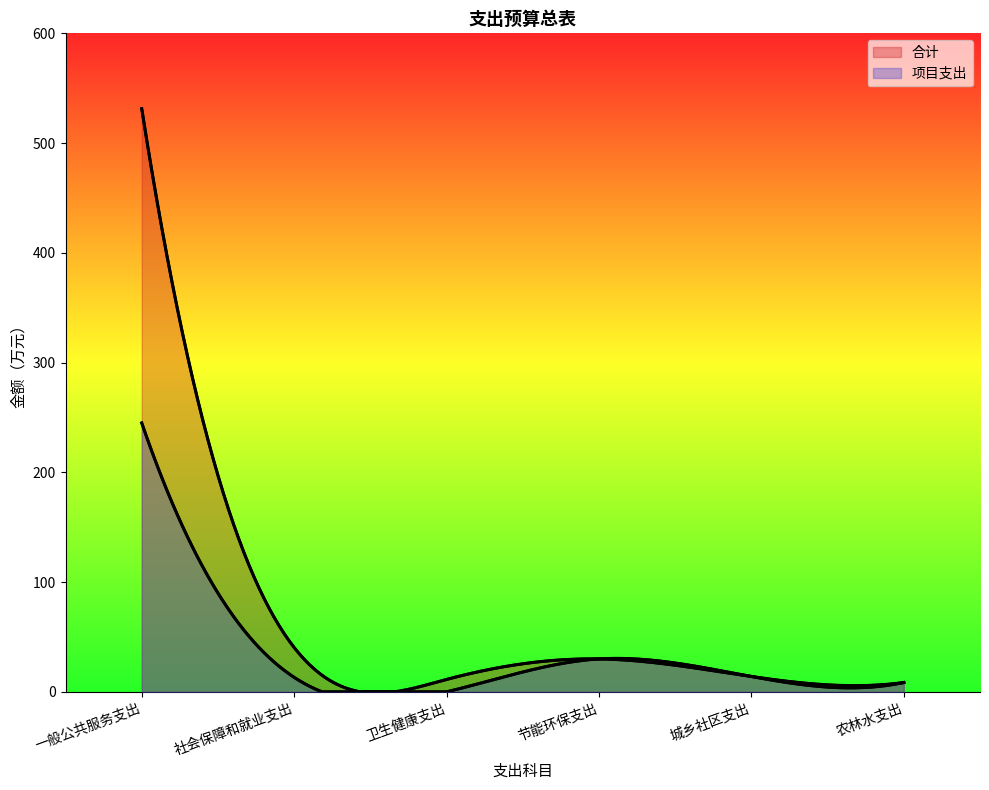

Reading left to right, list all the values displayed in this chart.

合计: 531.3	40.4	11.3	30.0	14.0	8.5
项目支出: 245.0	13.2	0.0	30.0	14.0	8.5